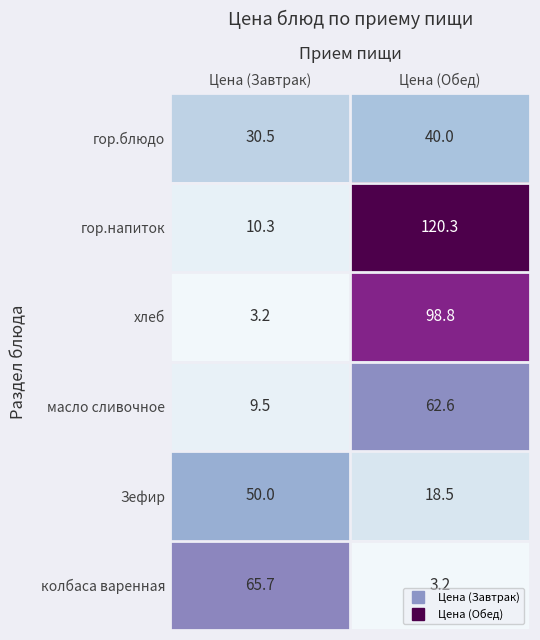

What is the minimum value shown in the chart?

3.2